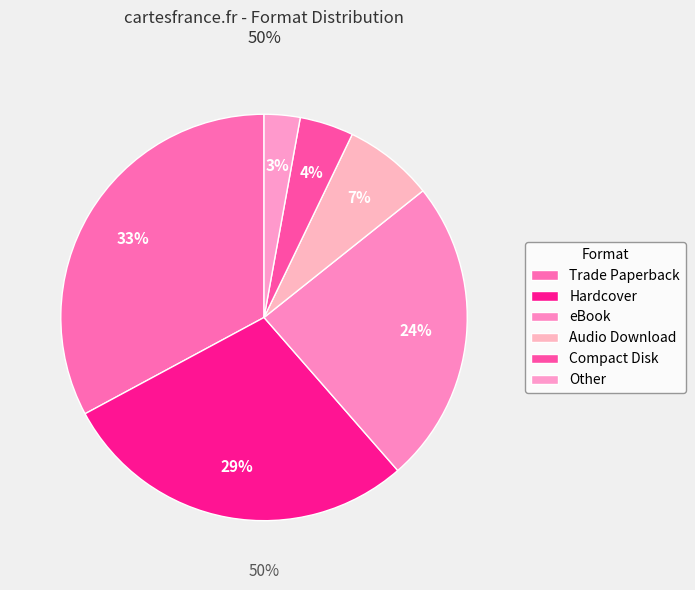

Is it true that Other is 3% of the pie?

True